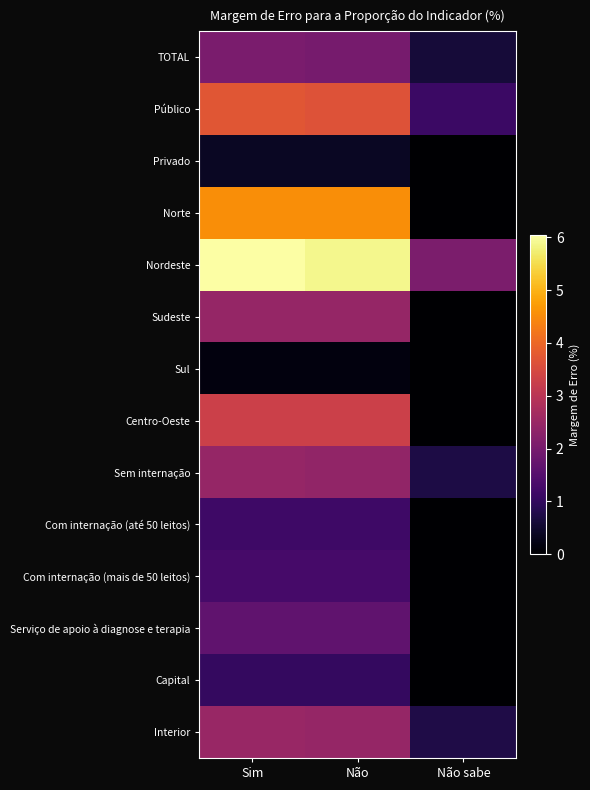

At how many categories does at least one series exceed 0?

3